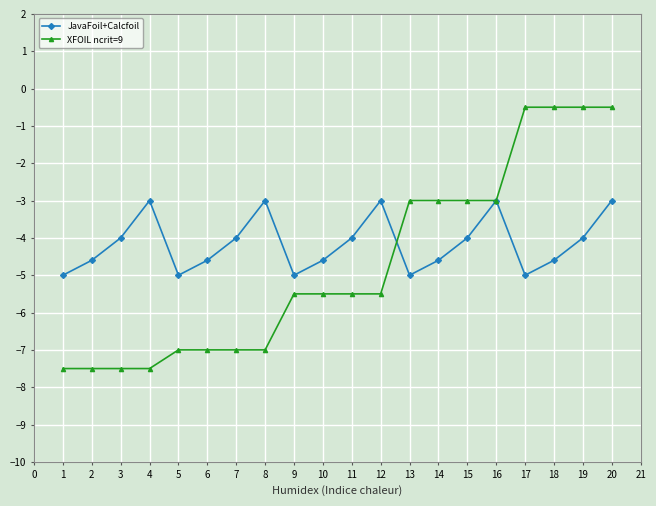

What is the value of the JavaFoil+Calcfoil point at the 17th from the left?

-5.0